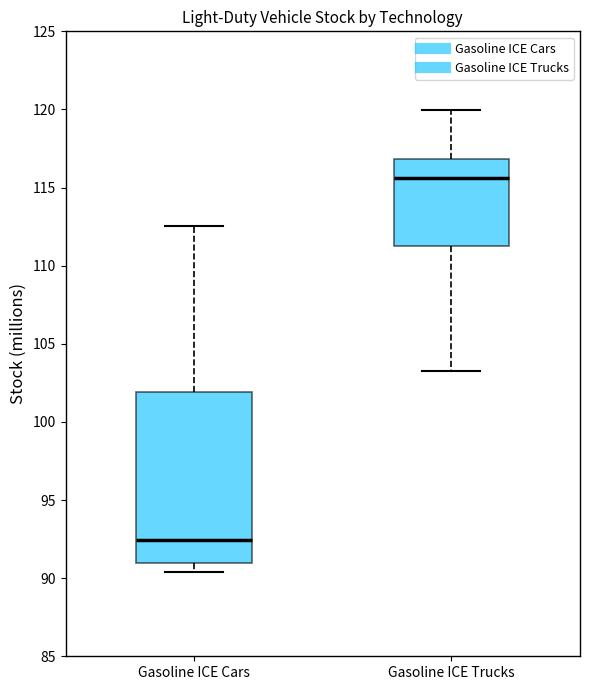

Reading left to right, transcribe this box plot: for each box, give where its median line is, the range the box spans, and where its two whiskers end, as read against the y-axis. The values are not printed on the chart, so give them approximately, as read against the axis.

Gasoline ICE Cars: median 92.5, box 91.0 to 102.0, whiskers 90.5 to 112.5
Gasoline ICE Trucks: median 115.5, box 111.0 to 117.0, whiskers 103.5 to 120.0